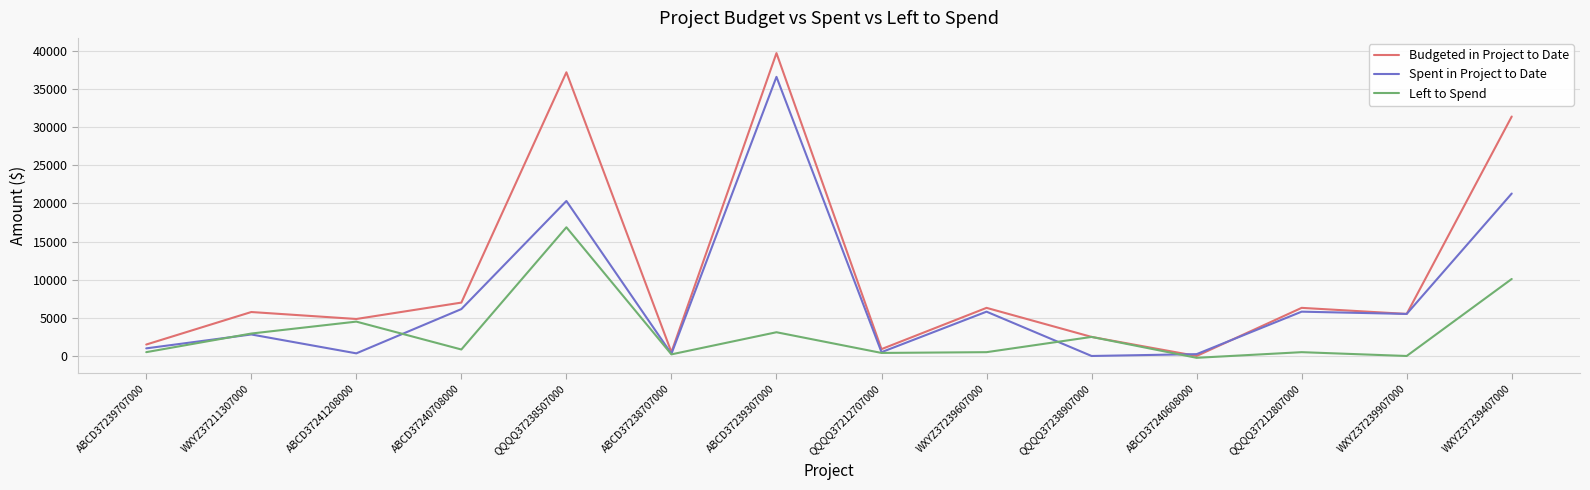

True or false: Budgeted in Project to Date has more than 0 interior local peaks.

True